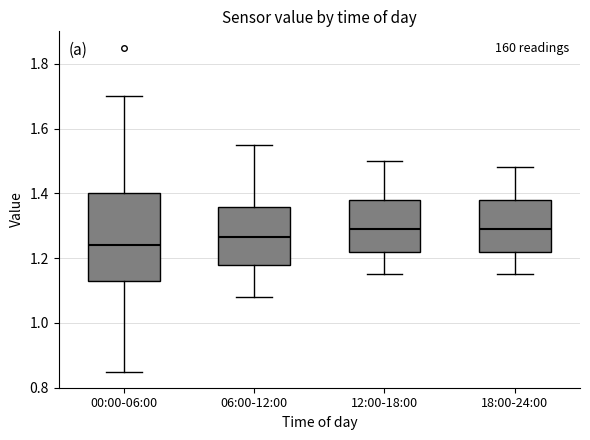

Where does the median line of the box for 18:00-24:00 sit on the y-axis? The values are not printed on the chart, so give them approximately, as read against the axis.

1.30